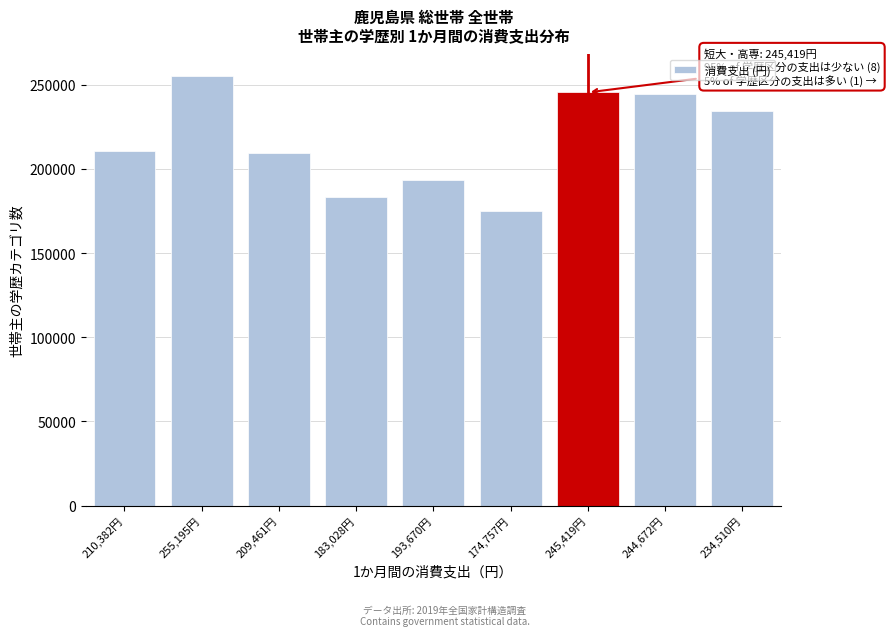

What is the difference between the values at 255,195円 and 210,382円?

44813